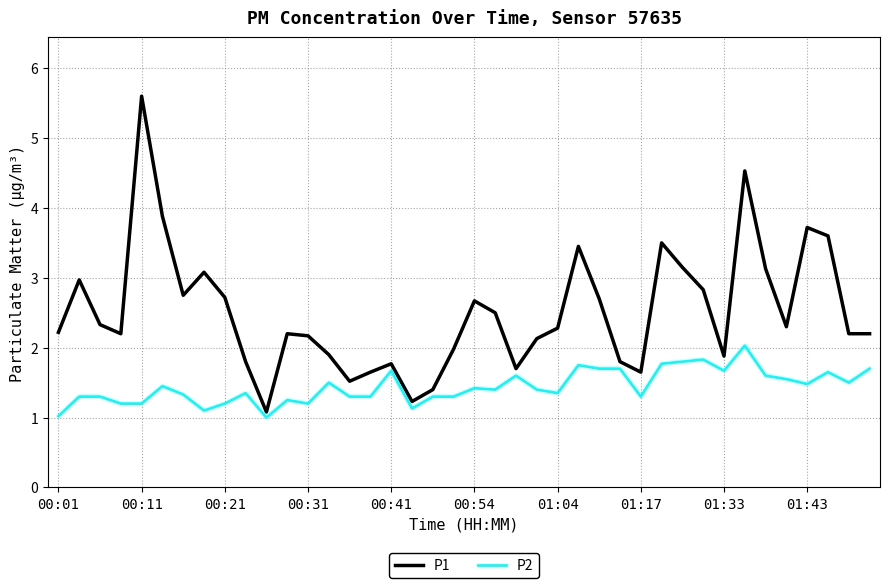

Which series has the largest total across all categories?

P1